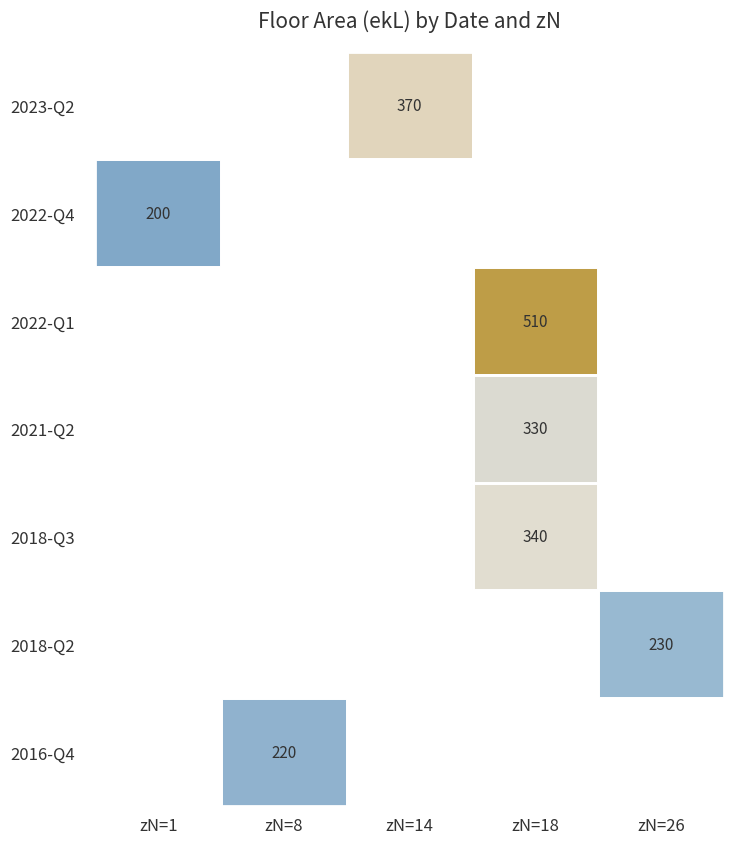

The value of 2018-Q3 at zN=18 is 545. True or false?

False